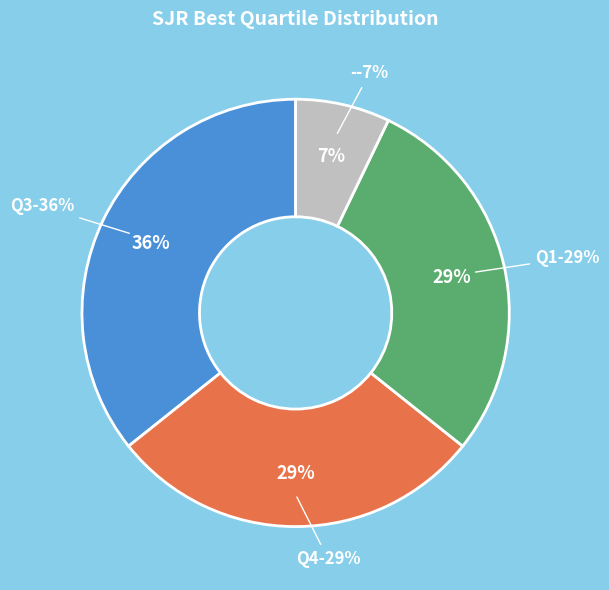

The Q1 slice represents 21% of the pie. True or false?

False